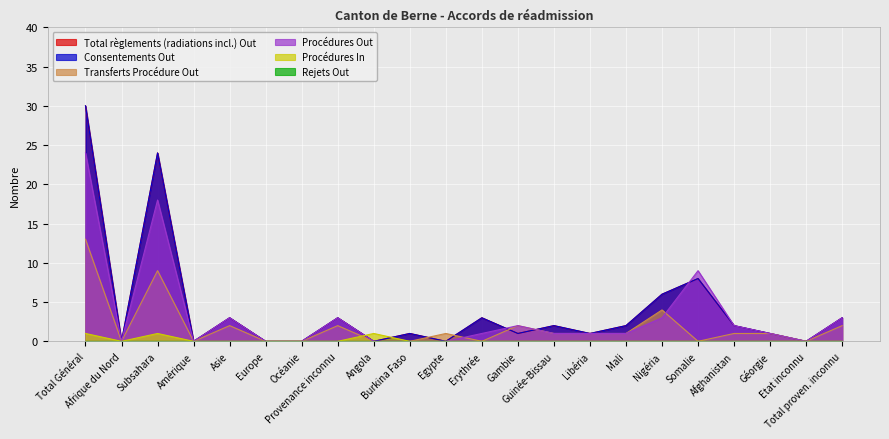

Which series has the largest range (max minus min)?

Total règlements (radiations incl.) Out